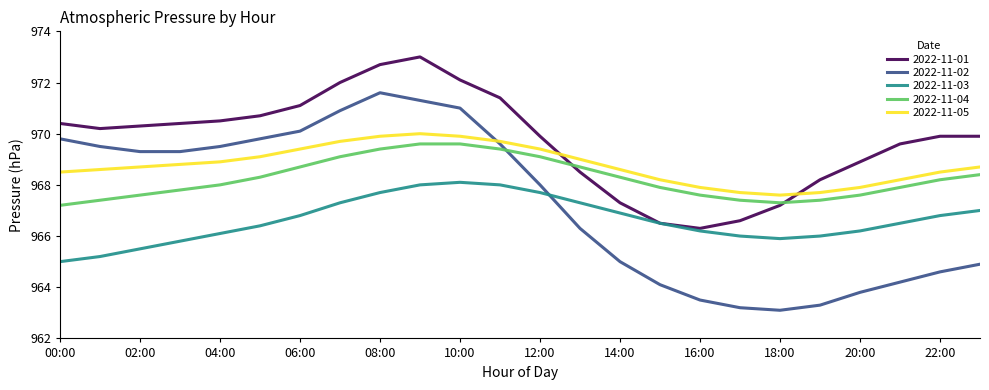

Which series has the largest total across all categories?

2022-11-01